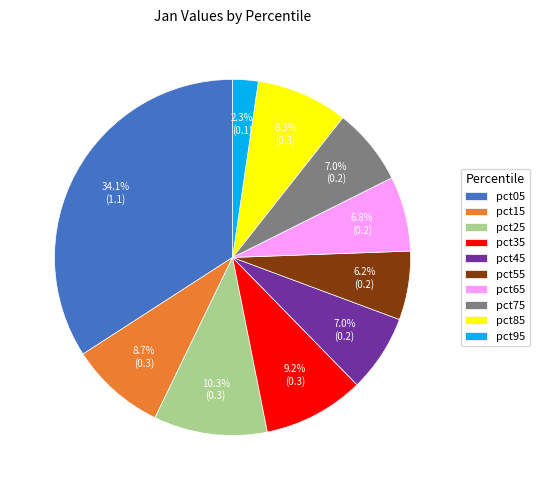

Is it true that pct35 is 9% of the pie?

True